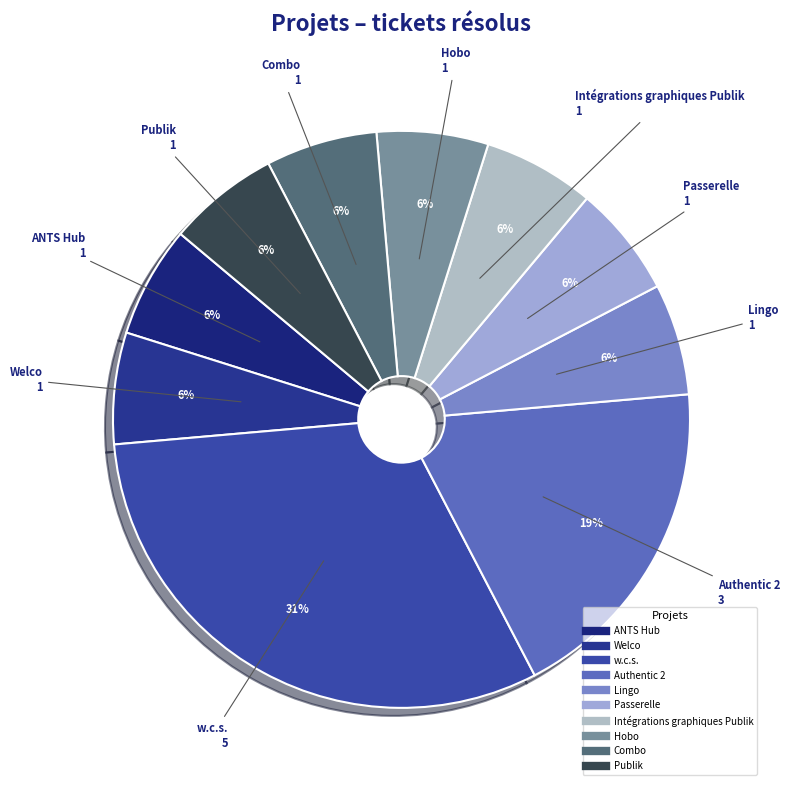

Do Authentic 2 and Combo together represent more than half of the pie?

No